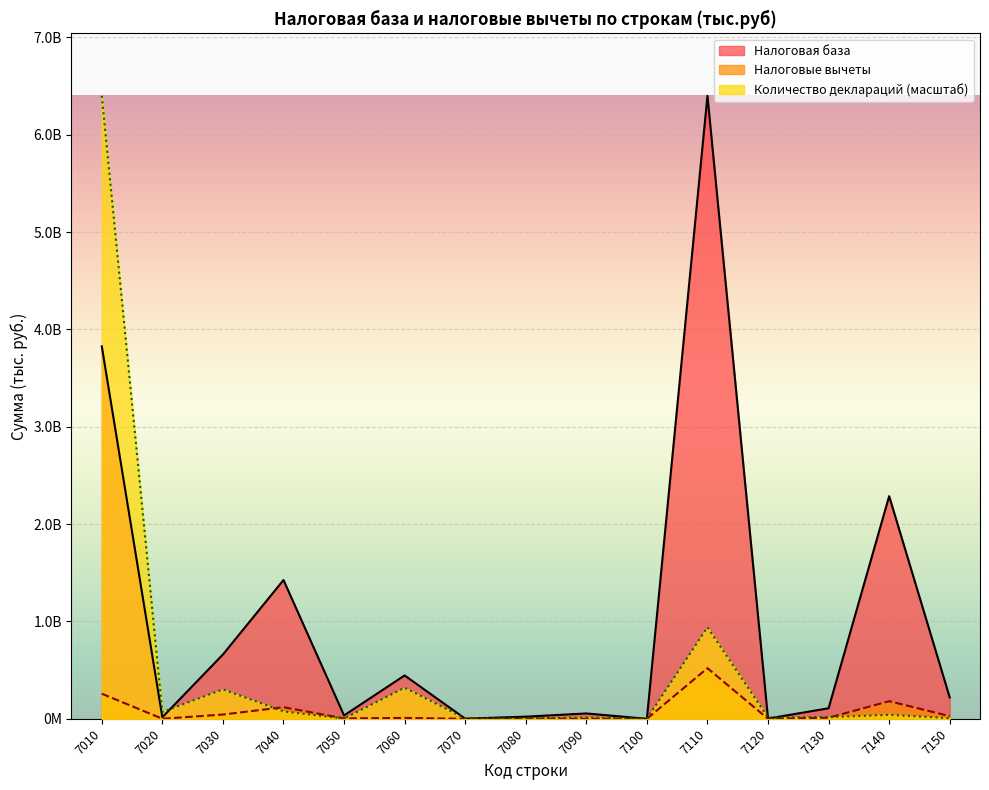

At which category does the chart reach its minimum across all series?

7100